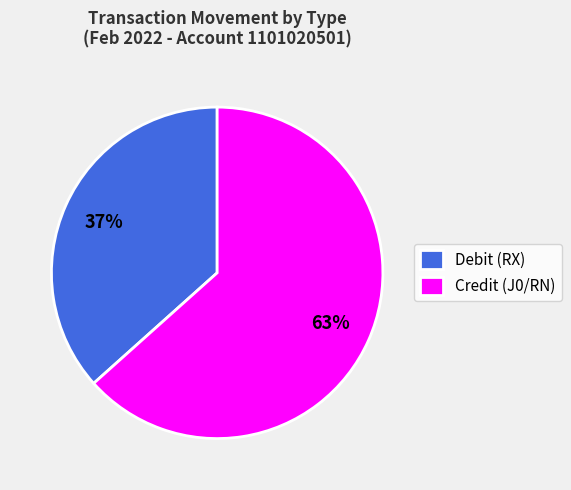

To the nearest percent, what portion does Credit (J0/RN) represent?

63%